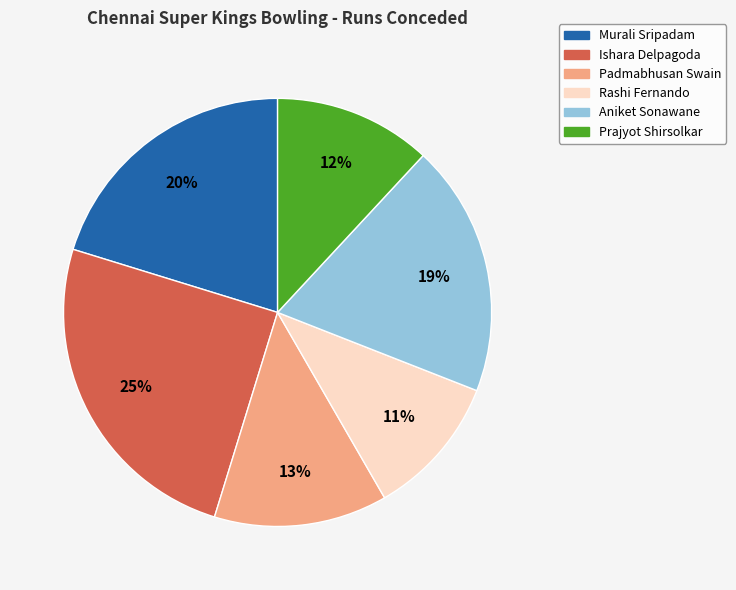

Rank the categories by value from lowest to highest.

Rashi Fernando, Prajyot Shirsolkar, Padmabhusan Swain, Aniket Sonawane, Murali Sripadam, Ishara Delpagoda